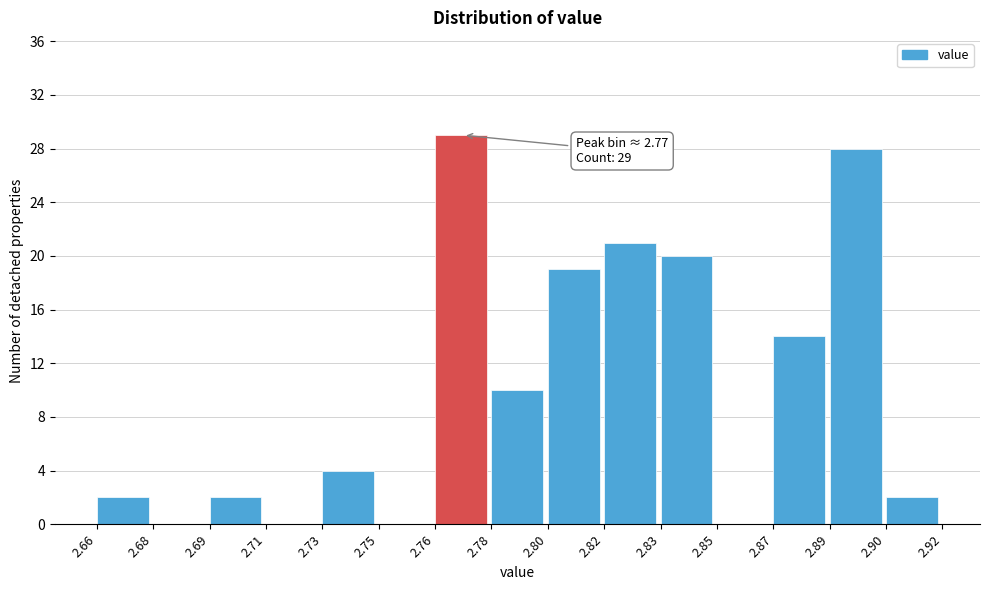

Reading left to right, extract all data points from this chart.

2.66=2	2.68=0	2.69=2	2.71=0	2.73=4	2.75=0	2.76=29	2.78=10	2.80=19	2.82=21	2.83=20	2.85=0	2.87=14	2.89=28	2.90=2